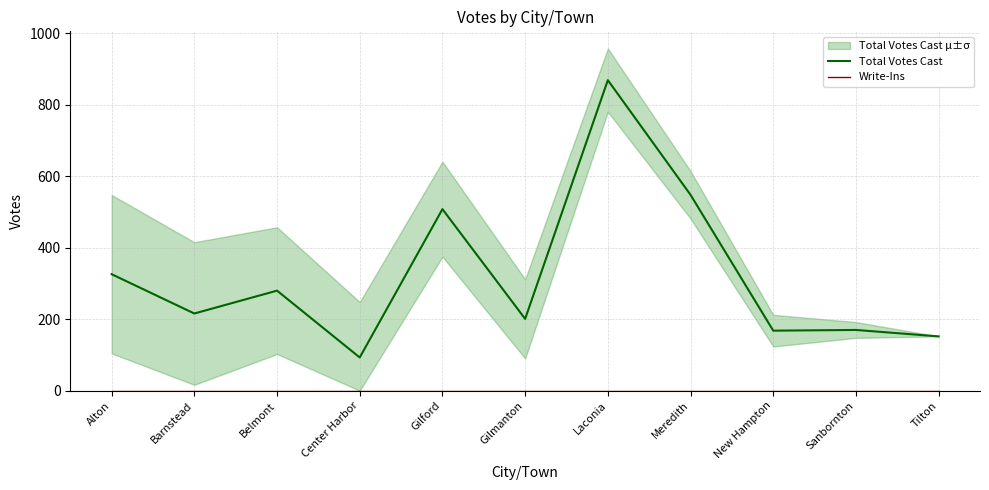

True or false: Write-Ins and Total Votes Cast cross at least once.

False